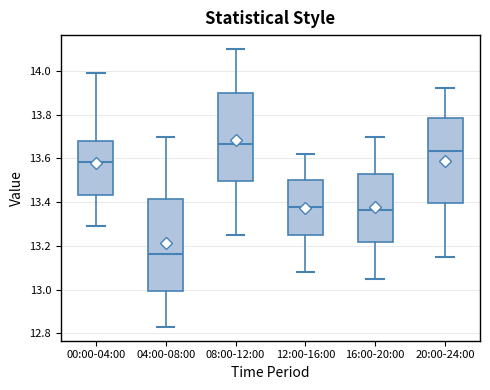

Reading left to right, read every box against the y-axis: the position of its median line, the range the box covers, and the ends of its whiskers. The values are not printed on the chart, so give them approximately, as read against the axis.

00:00-04:00: median 13.58, box 13.44 to 13.68, whiskers 13.30 to 14.00
04:00-08:00: median 13.16, box 13.00 to 13.42, whiskers 12.84 to 13.70
08:00-12:00: median 13.66, box 13.50 to 13.90, whiskers 13.26 to 14.10
12:00-16:00: median 13.38, box 13.26 to 13.50, whiskers 13.08 to 13.62
16:00-20:00: median 13.36, box 13.22 to 13.52, whiskers 13.06 to 13.70
20:00-24:00: median 13.64, box 13.40 to 13.78, whiskers 13.16 to 13.92